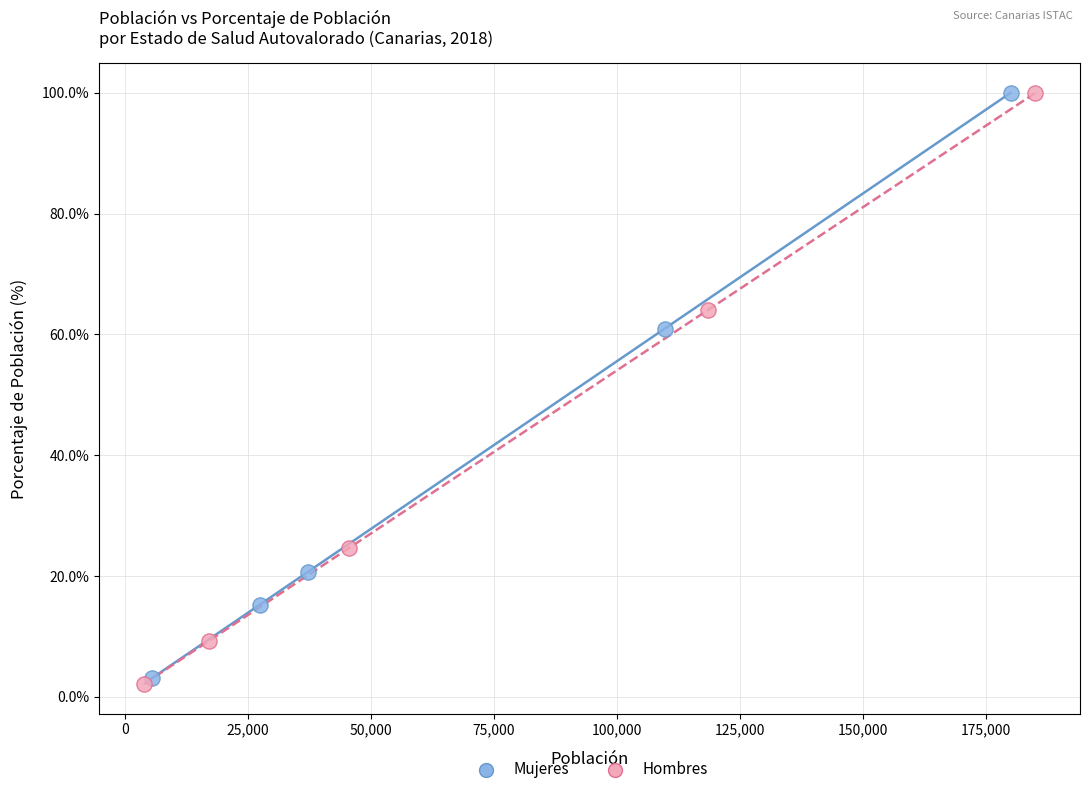

Which series has the largest Y range (max minus min)?

Hombres